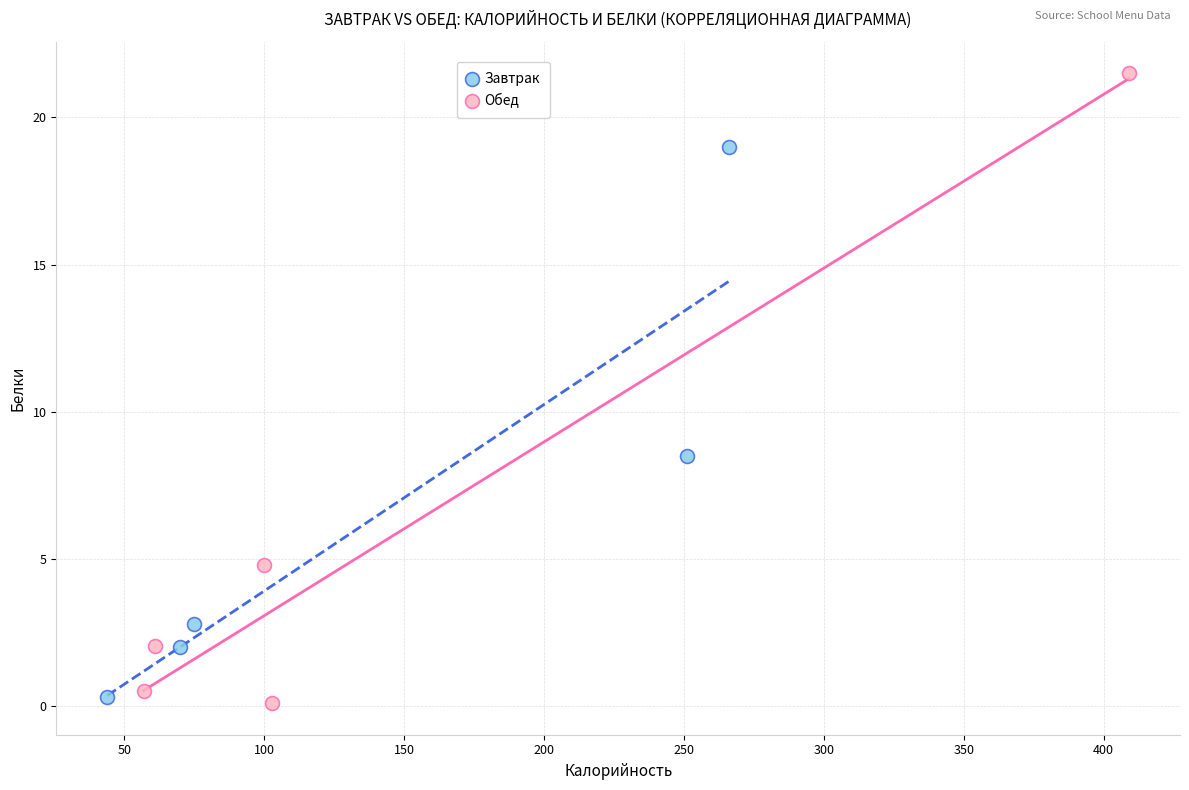

Which series has the widest spread of Y values?

Обед